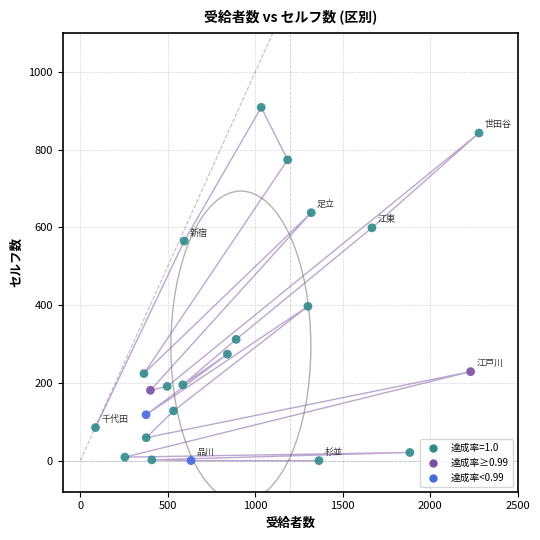

What is the range of X values (max minus min)?

2192